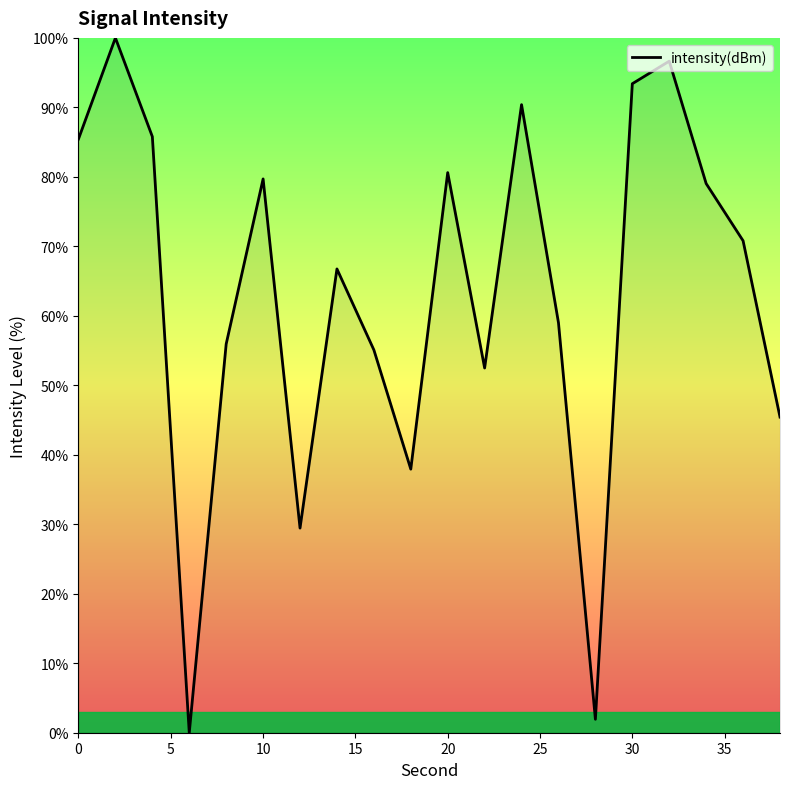

What is the greatest value displayed?

100.0